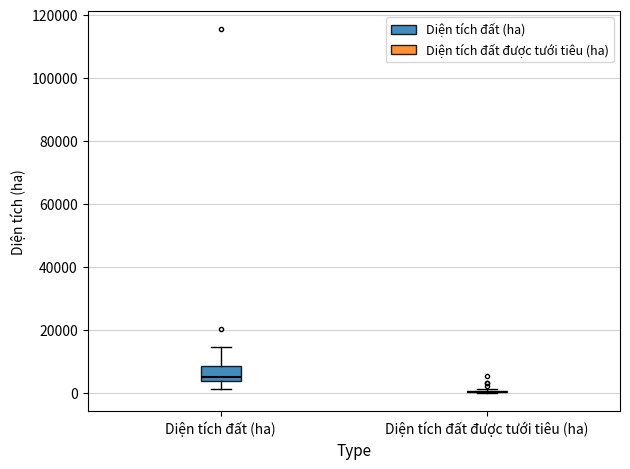

Comparing the boxes themselves (not the whiskers), which one is the tallest?

Diện tích đất (ha)